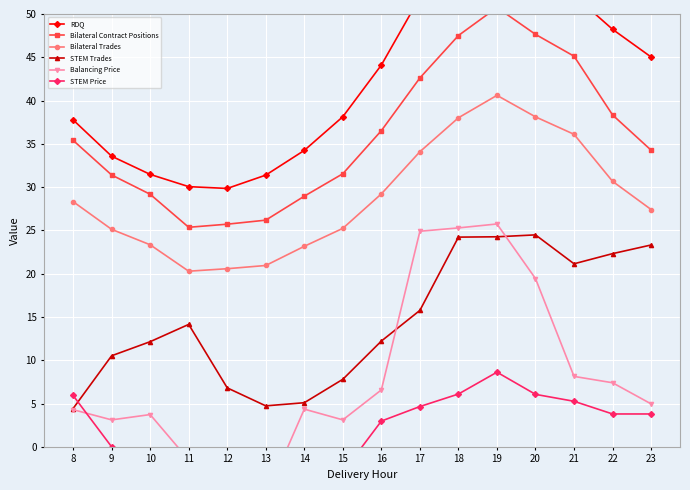

Between 13 and 14, which is larger?

14